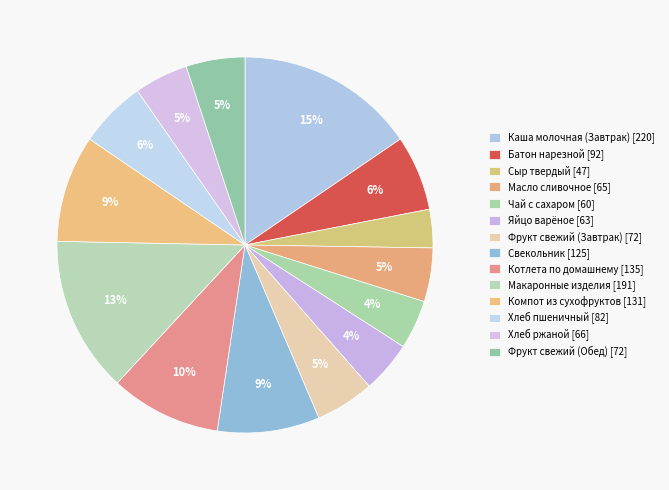

How many slices are in this pie chart?

14